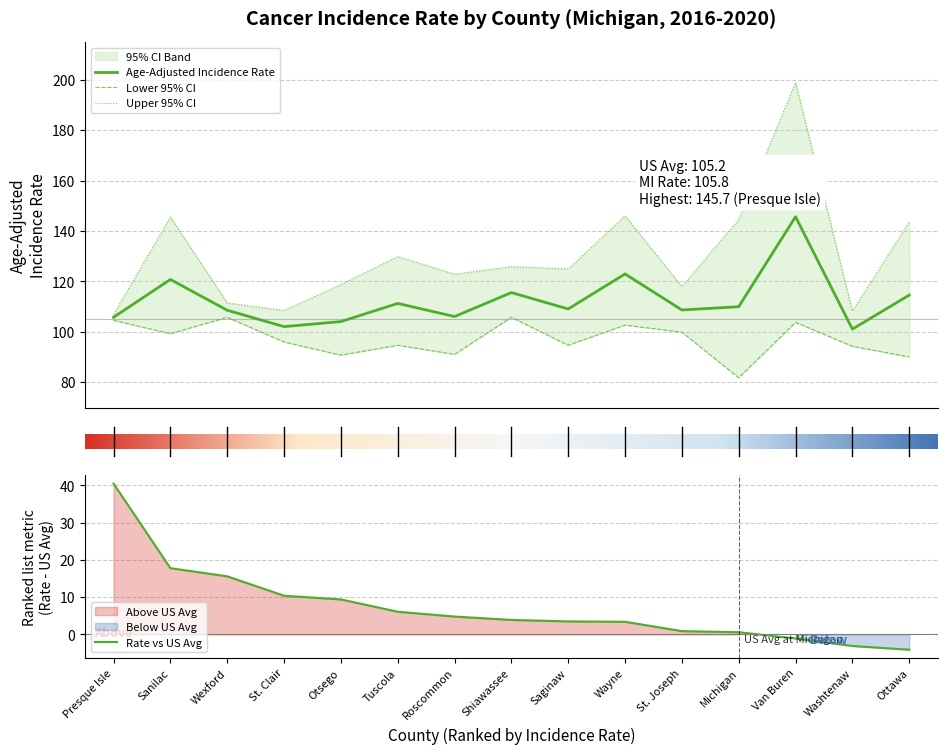

True or false: Lower 95% CI and Age-Adjusted Incidence Rate cross at least once.

False